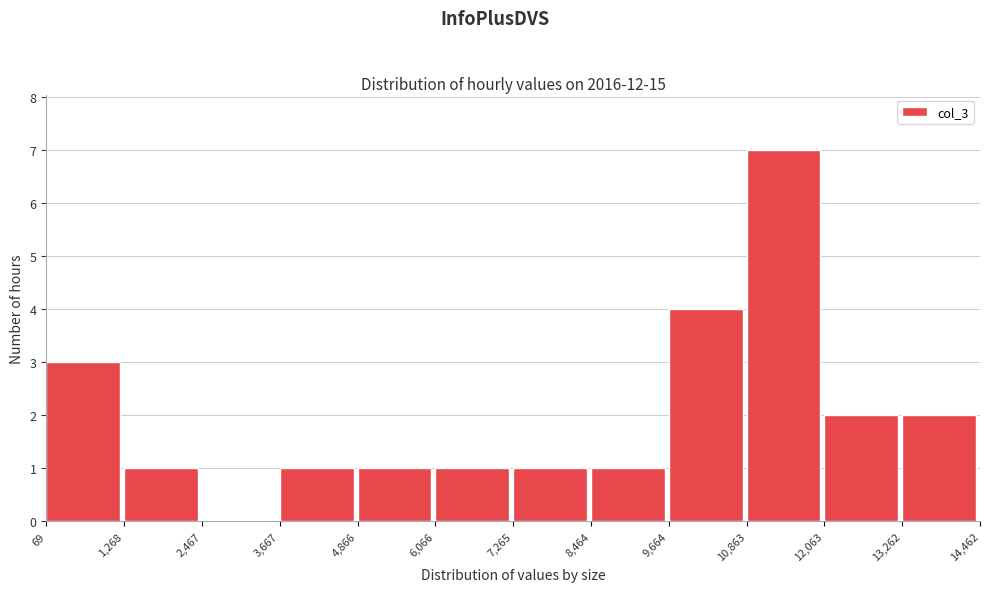

Reading left to right, transcribe this chart: for each bar, give the range it covers on the x-axis and its height. The values are not printed on the chart, so give them approximately, as read against the axis.

69 to 1,268: 3
1,268 to 2,467: 1
2,467 to 3,667: 0
3,667 to 4,866: 1
4,866 to 6,066: 1
6,066 to 7,265: 1
7,265 to 8,464: 1
8,464 to 9,664: 1
9,664 to 10,863: 4
10,863 to 12,063: 7
12,063 to 13,262: 2
13,262 to 14,462: 2